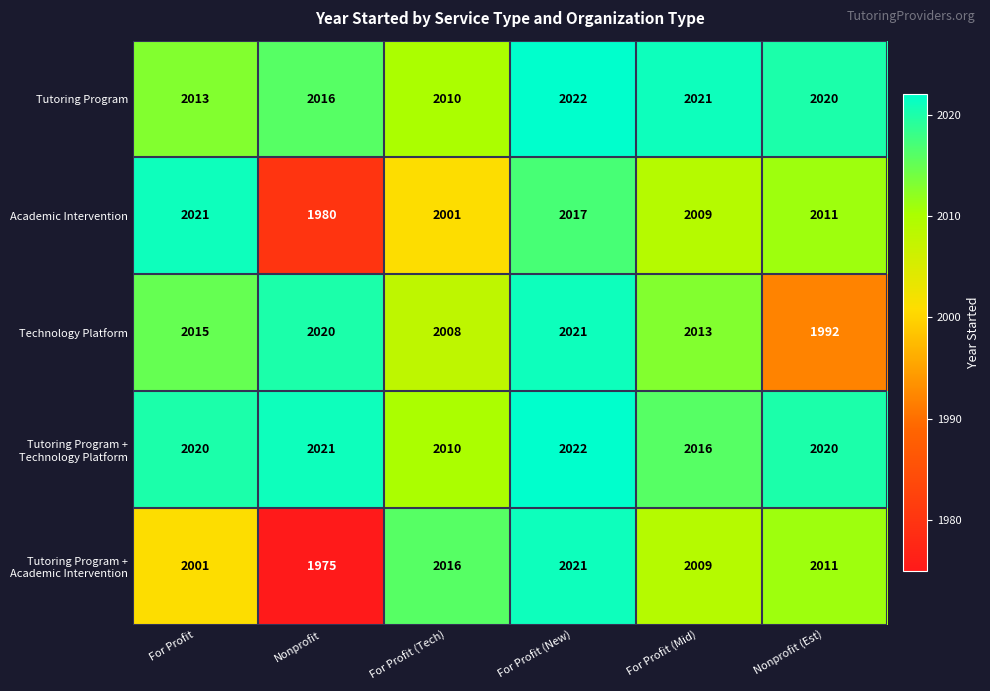

What value does the Academic Intervention series have at For Profit?

2021